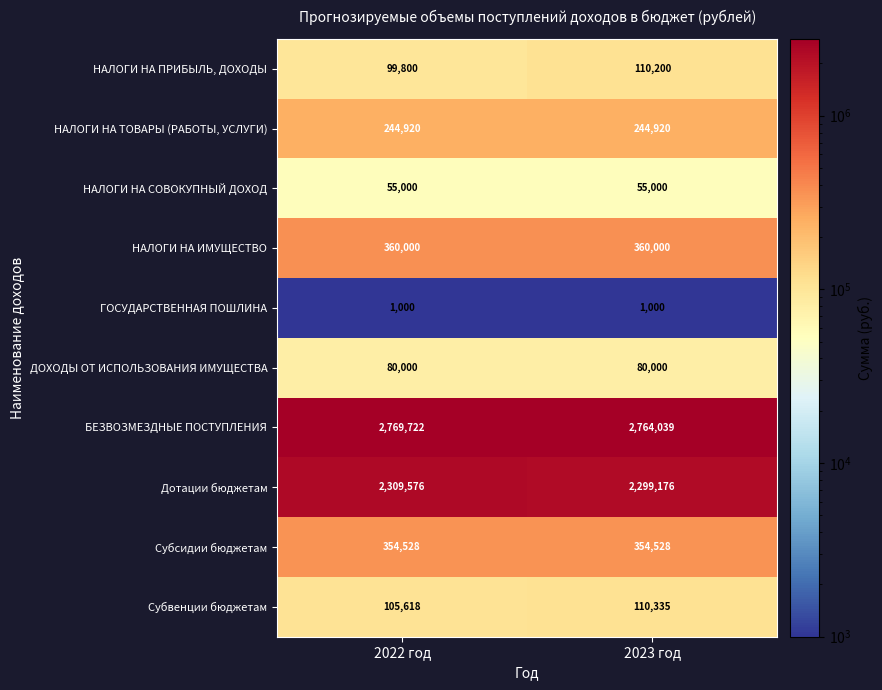

Reading right to left, what are all the values shown in this chart?

НАЛОГИ НА ПРИБЫЛЬ, ДОХОДЫ: 110200	99800
НАЛОГИ НА ТОВАРЫ (РАБОТЫ, УСЛУГИ): 244920	244920
НАЛОГИ НА СОВОКУПНЫЙ ДОХОД: 55000	55000
НАЛОГИ НА ИМУЩЕСТВО: 360000	360000
ГОСУДАРСТВЕННАЯ ПОШЛИНА: 1000	1000
ДОХОДЫ ОТ ИСПОЛЬЗОВАНИЯ ИМУЩЕСТВА: 80000	80000
БЕЗВОЗМЕЗДНЫЕ ПОСТУПЛЕНИЯ: 2764039	2769722
Дотации бюджетам: 2299176	2309576
Субсидии бюджетам: 354528	354528
Субвенции бюджетам: 110335	105618